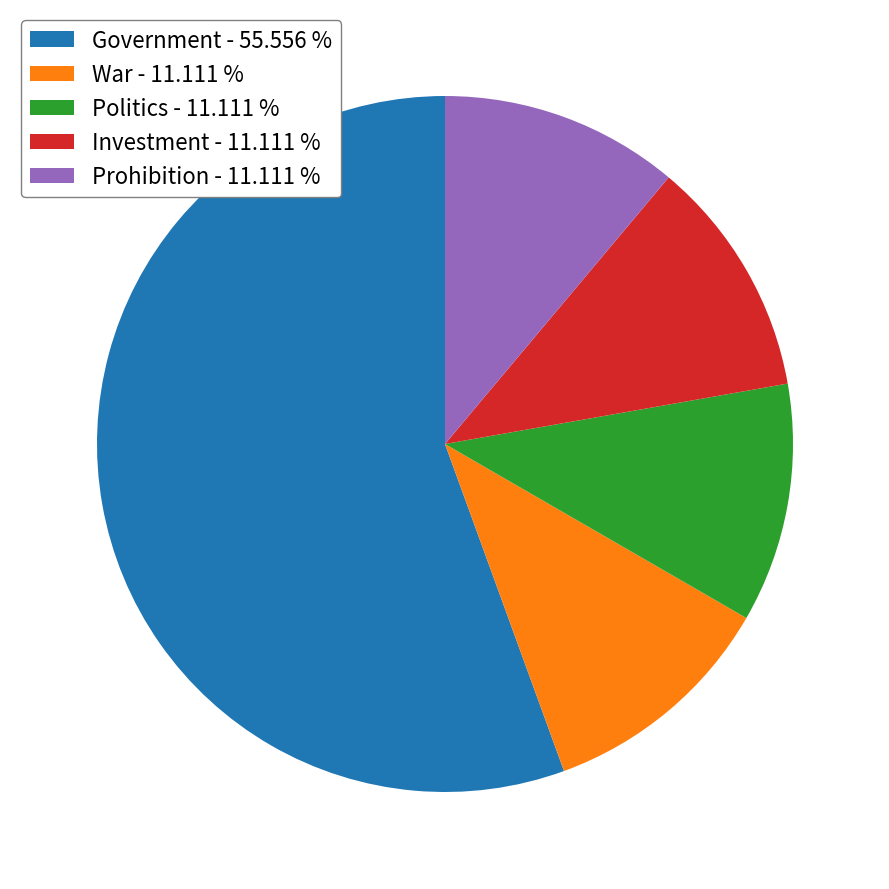

Is the sum of War - 11.111 % and Government - 55.556 % greater than half?

Yes